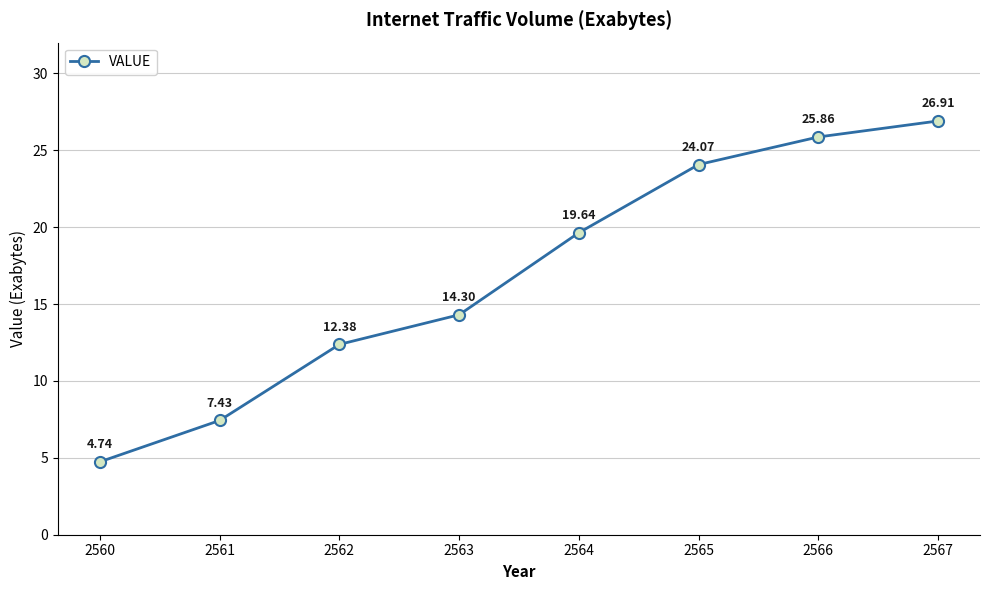

What is the greatest value displayed?

26.9